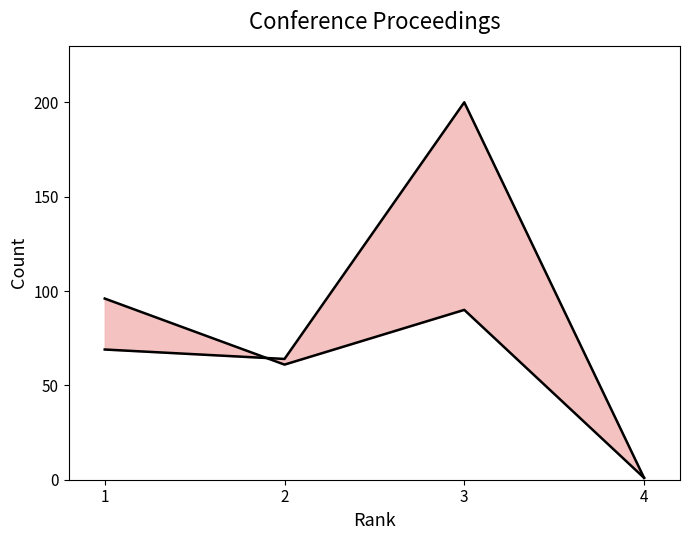

What is the greatest value displayed?

200